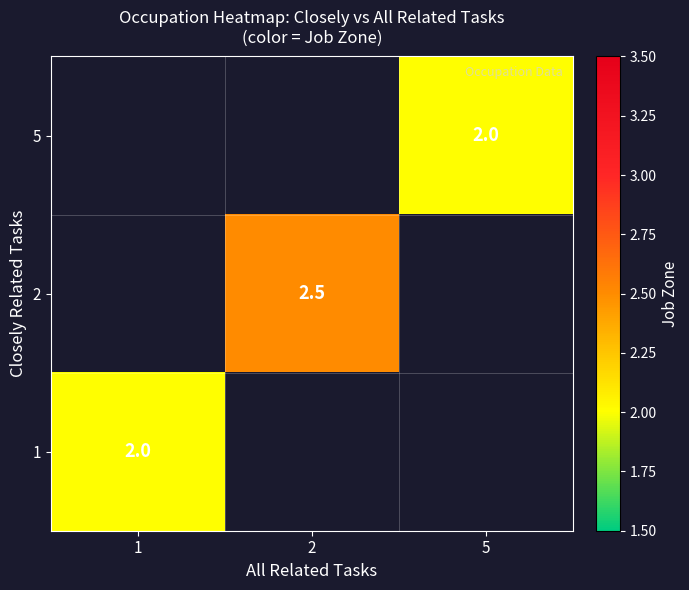

How many values in the row_1 series exceed 2?

1